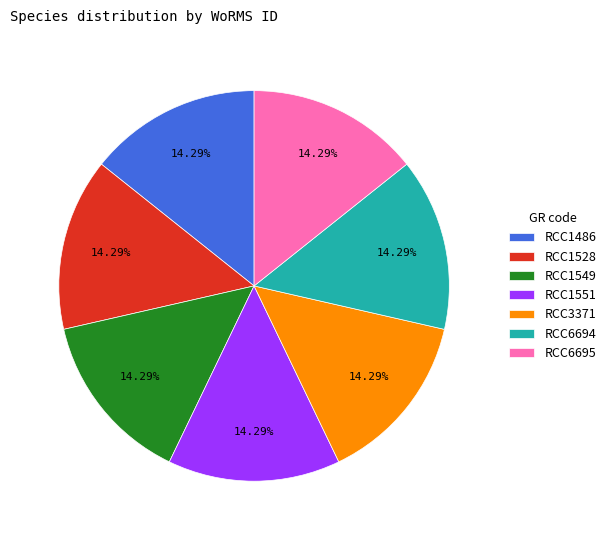

Is there a majority slice in this chart?

No